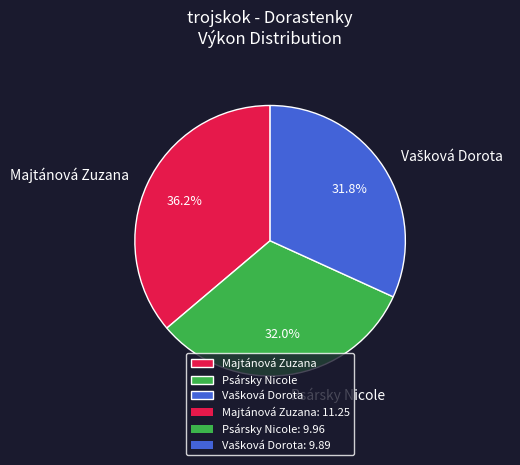

What percentage is the Psársky Nicole slice, to the nearest percent?

32%